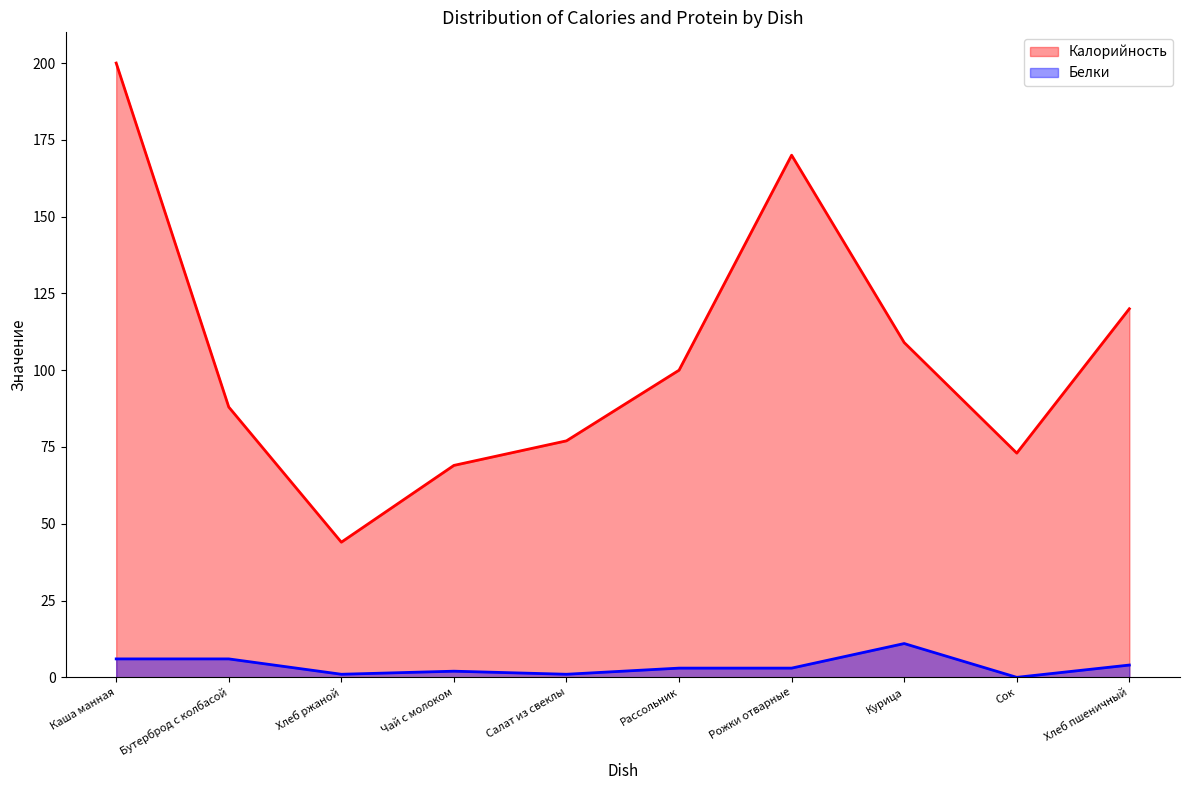

Which series has the largest total across all categories?

Калорийность